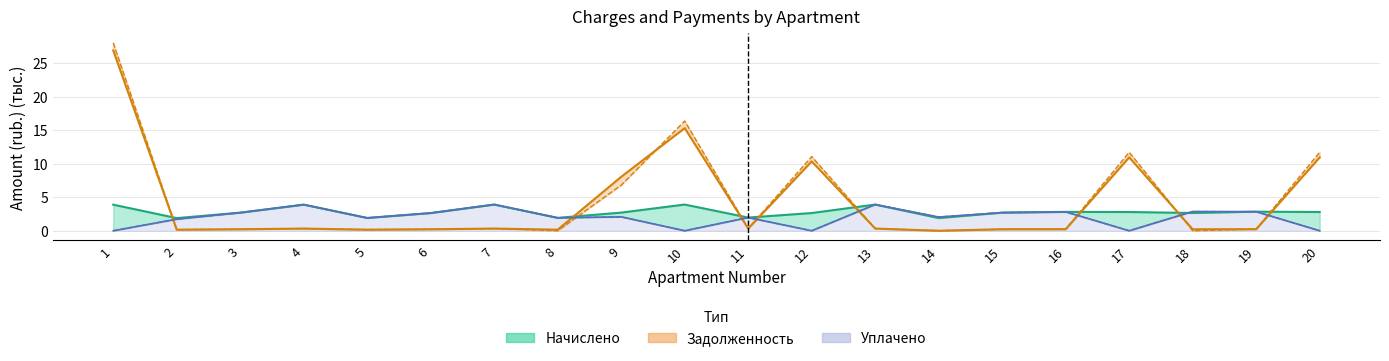

At which category does Задолженность (нач.) reach its first local valley?

2